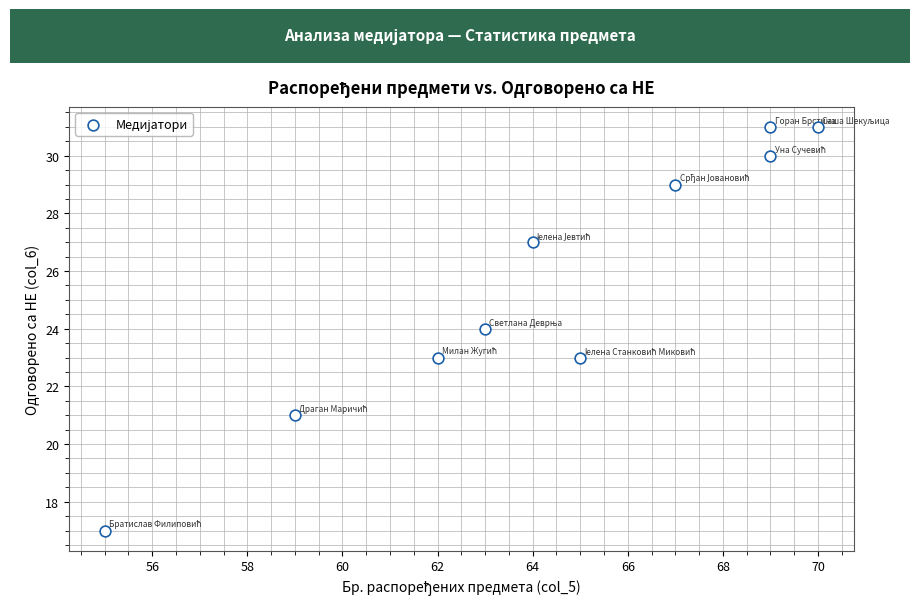

What is the average X value?

64